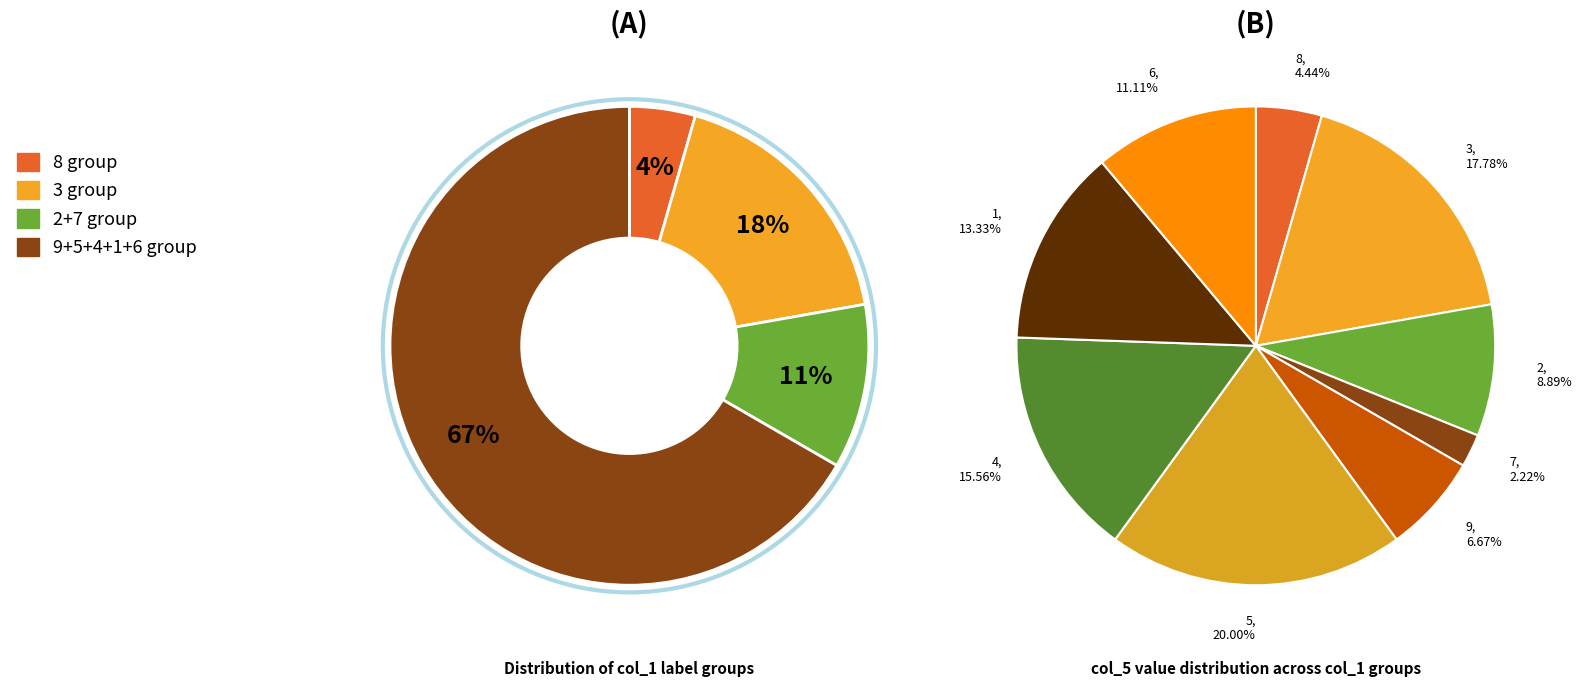

To the nearest percent, what is the average slice percentage?

11%